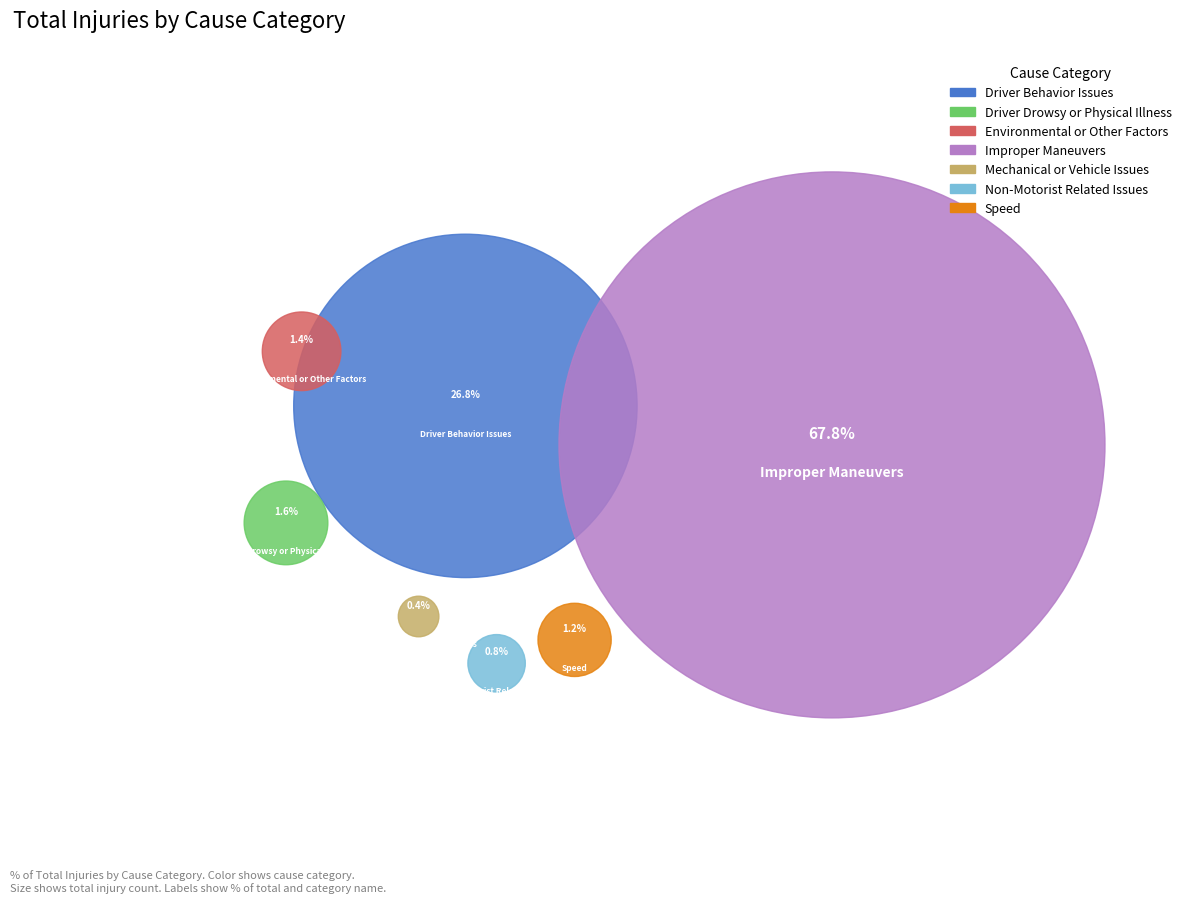

How many segments does this pie chart have?

7